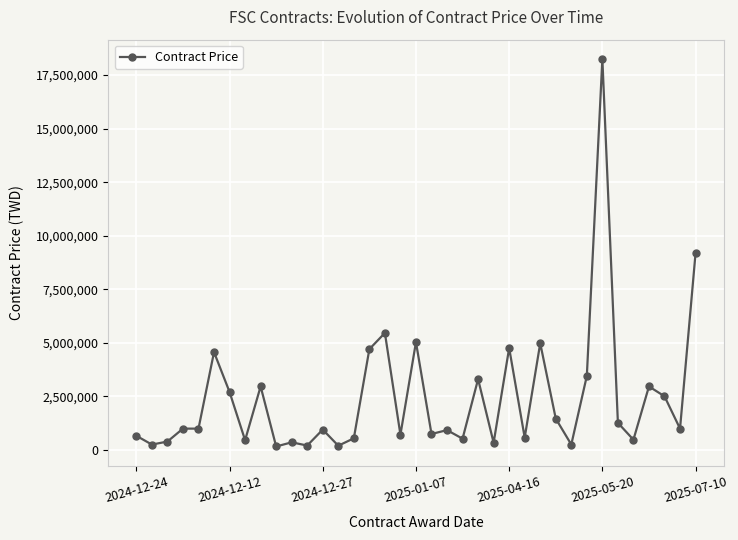

True or false: there are more than 0 points higher than both neighbors.

True